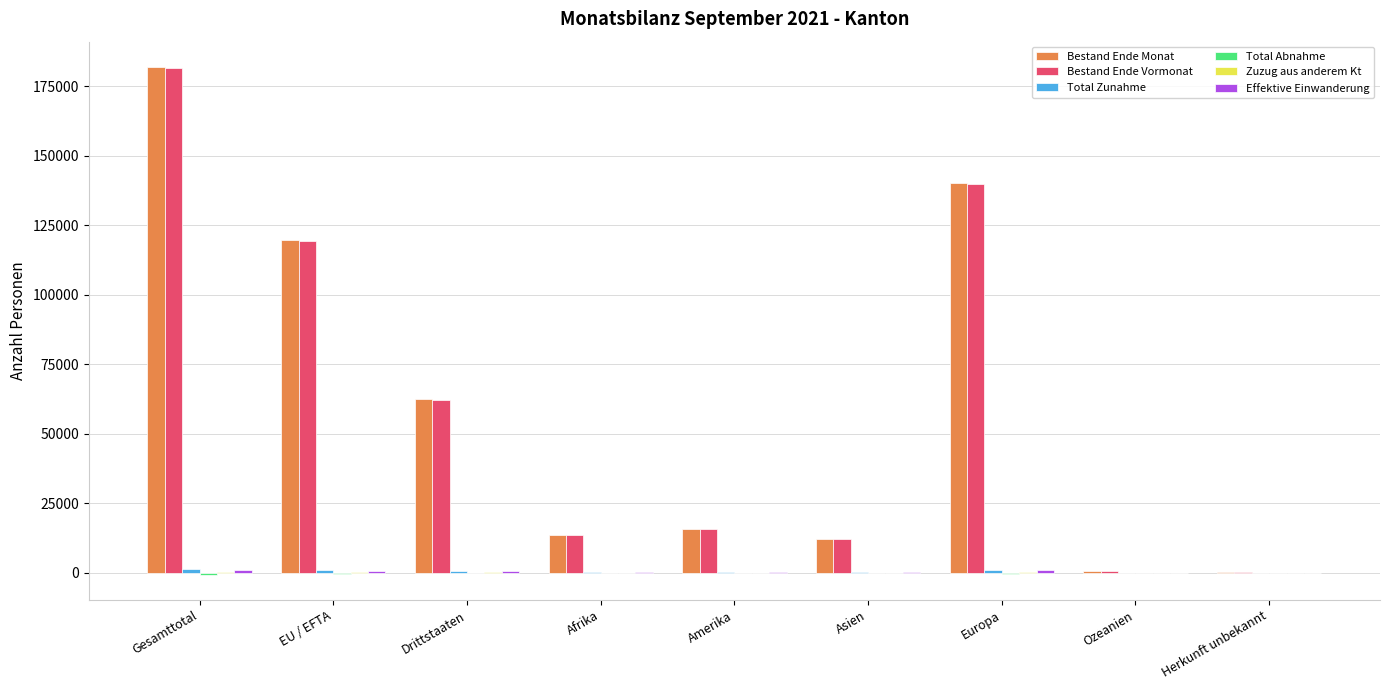

At which category does the chart reach its peak across all series?

Gesamttotal